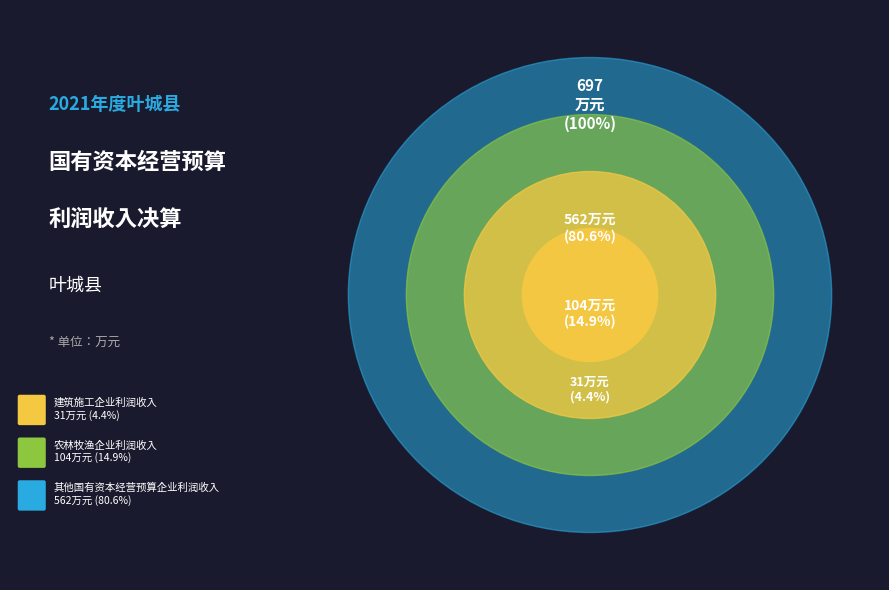

What is the change in value from 建筑施工企业利润收入 to 农林牧渔企业利润收入?

+73